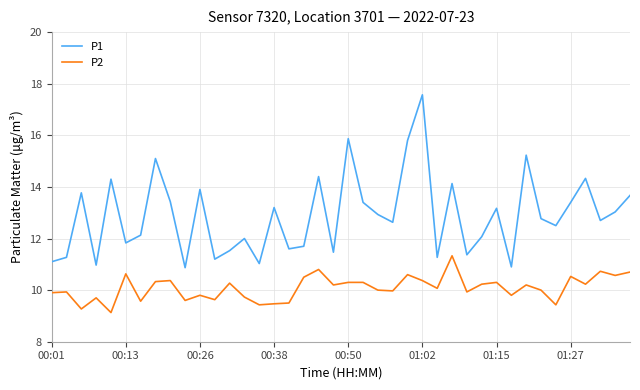

How many lines are shown in the chart?

2